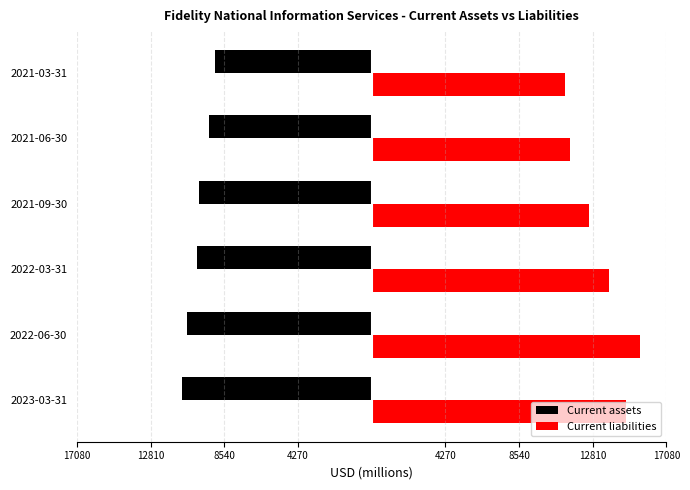

Reading right to left, what are all the values shown in this chart?

Current assets: -9105	-9438	-10011	-10145	-10706	-10966
Current liabilities: 11208	11494	12627	13777	15528	14728